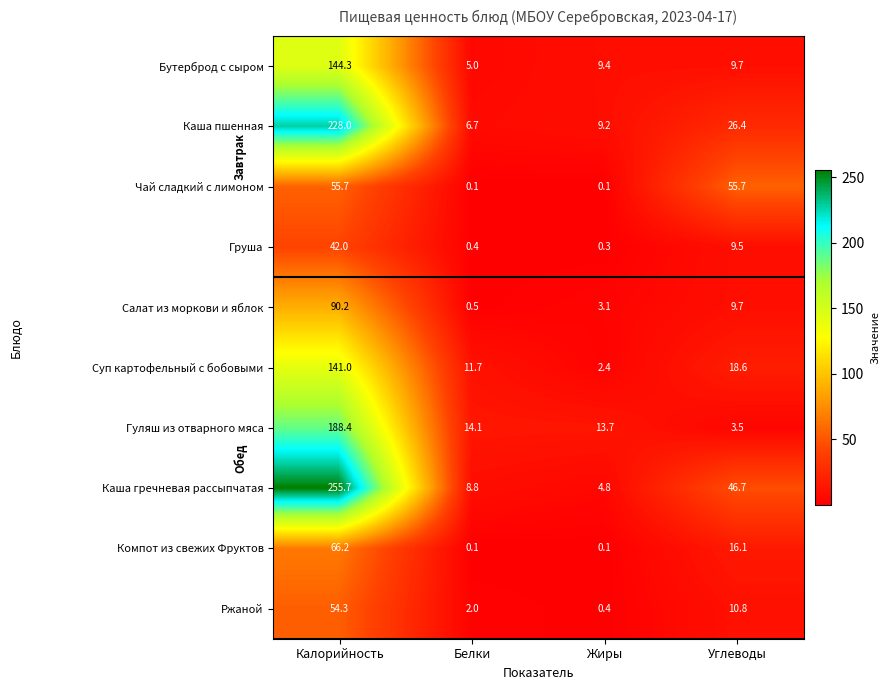

What is the difference between the Каша гречневая рассыпчатая values at Жиры and Калорийность?

250.9